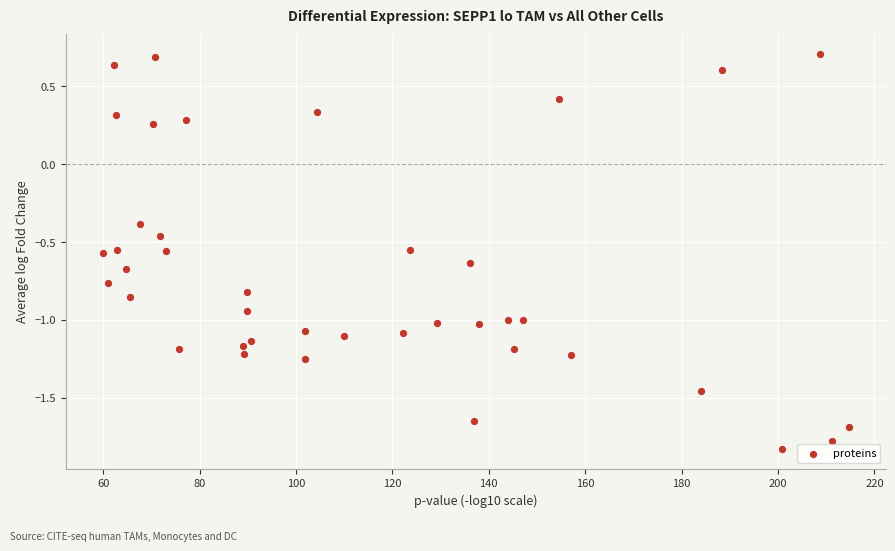

What is the range of Y values (max minus min)?

2.5